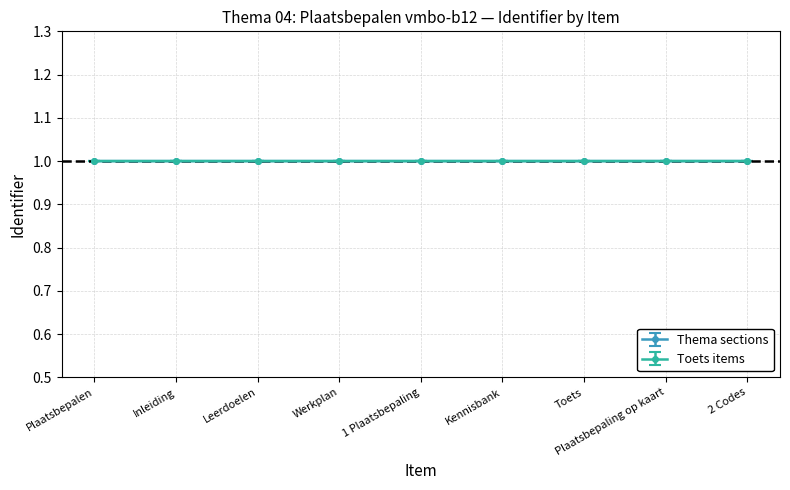

Reading right to left, list all the values displayed in this chart.

Thema sections: 2 Codes=1.0	Plaatsbepaling op kaart=1.0	Toets=1.0	Kennisbank=1.0	1 Plaatsbepaling=1.0	Werkplan=1.0	Leerdoelen=1.0	Inleiding=1.0	Plaatsbepalen=1.0
Toets items: 2 Codes=1.0	Plaatsbepaling op kaart=1.0	Toets=1.0	Kennisbank=1.0	1 Plaatsbepaling=1.0	Werkplan=1.0	Leerdoelen=1.0	Inleiding=1.0	Plaatsbepalen=1.0